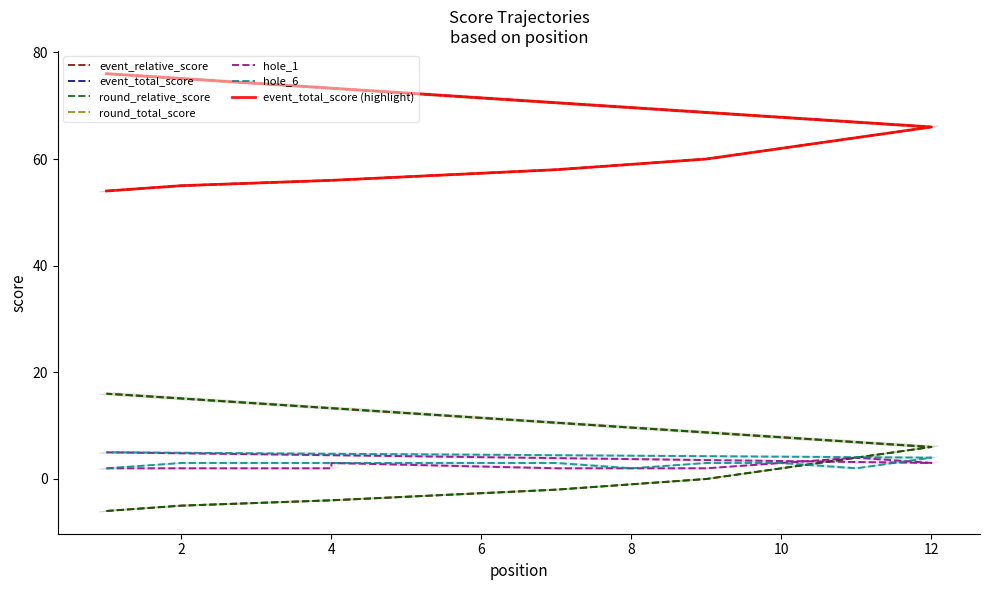

What is the label of the 11th point from the left?

11